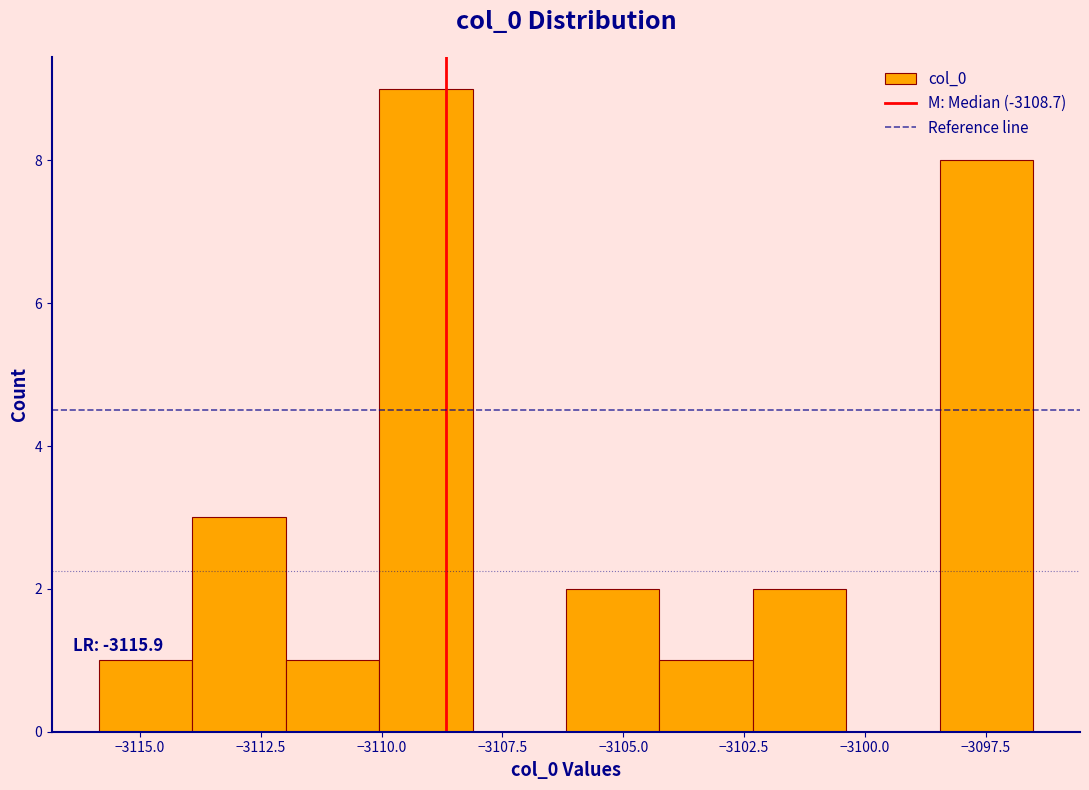

Around what value on the x-axis is the tallest bar? Give the approximate position of its centre, as read against the axis.

-3109.0